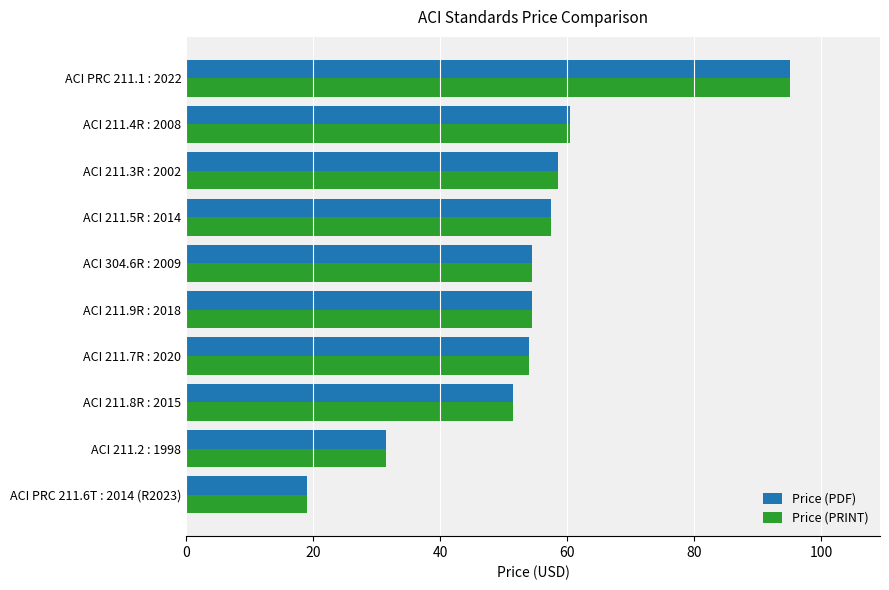

At which label does Price (PRINT) reach its peak?

ACI PRC 211.1 : 2022